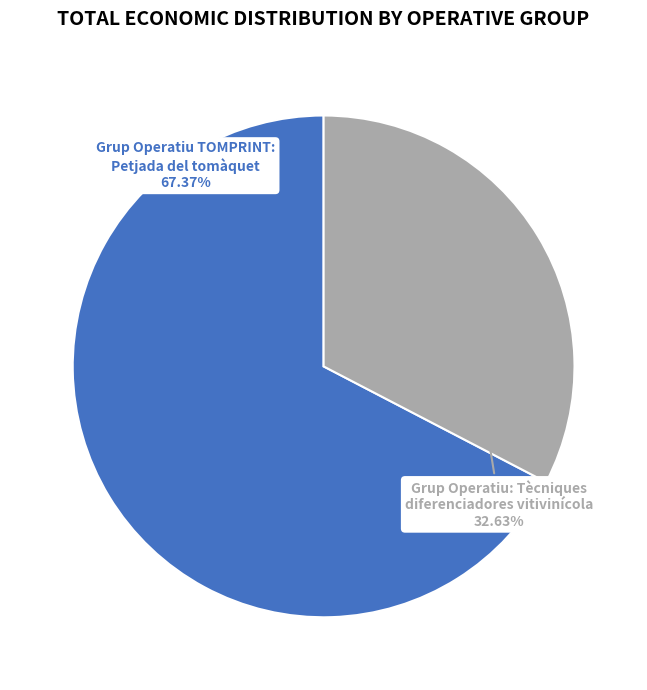

Is there a majority slice in this chart?

Yes